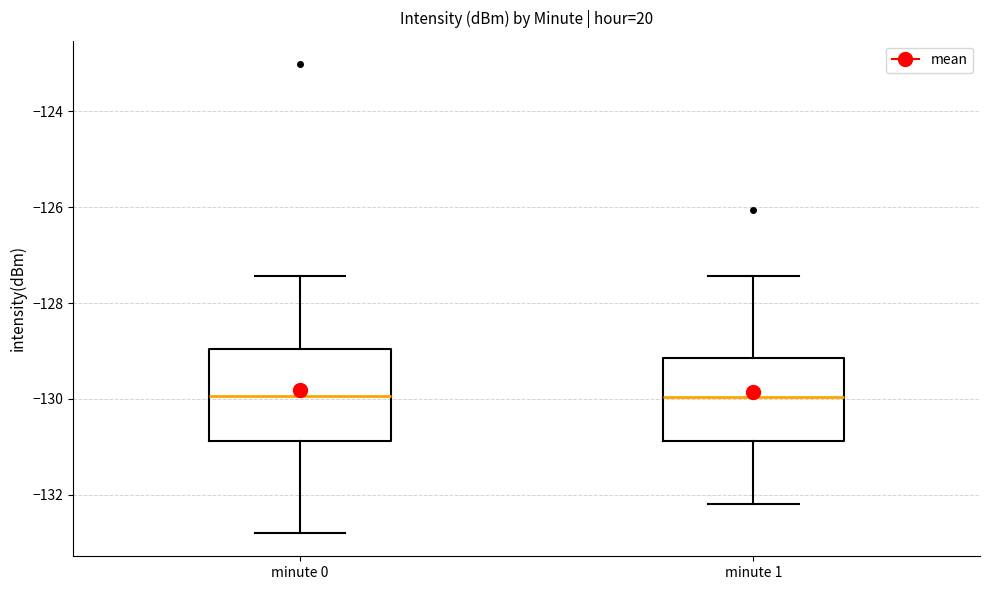

Where does the median line of the box for minute 0 sit on the y-axis? The values are not printed on the chart, so give them approximately, as read against the axis.

-130.0